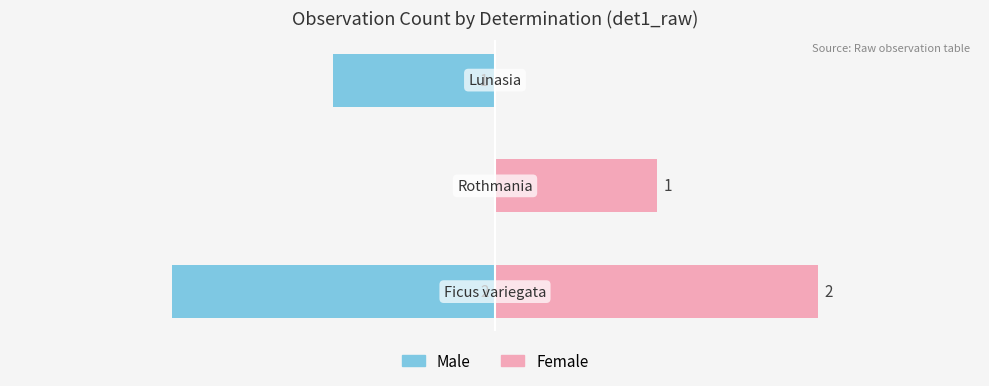

How many negative values does the Male series have?

2